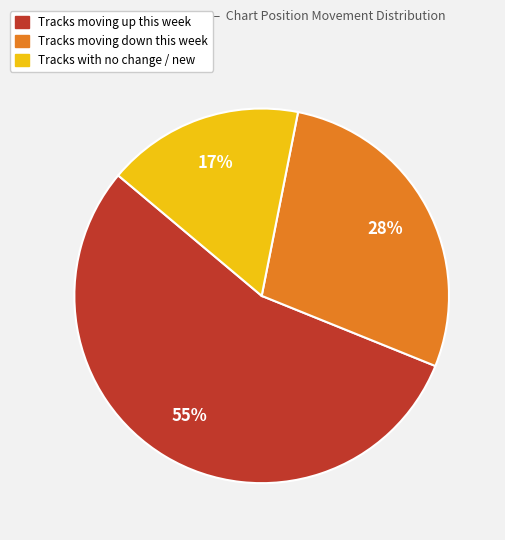

To the nearest percent, what is the difference between the largest and smallest slice percentages?

38%